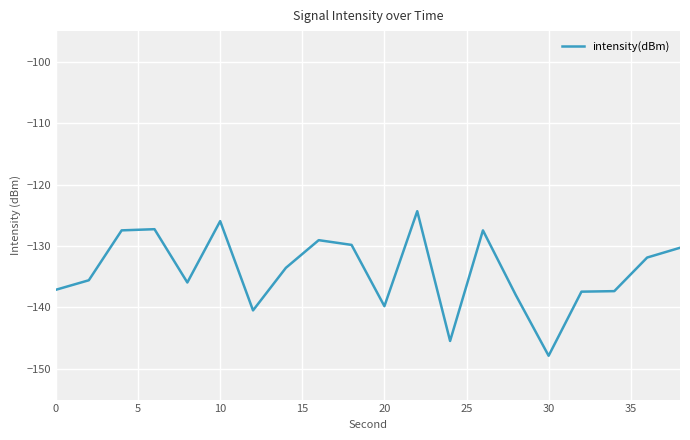

What is the minimum value shown in the chart?

-147.9